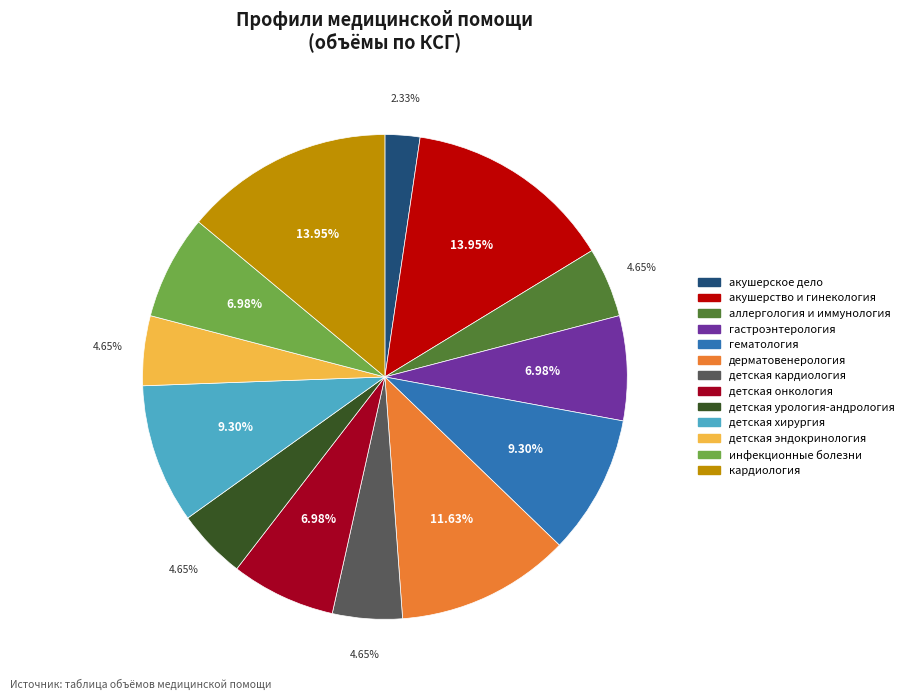

The кардиология slice represents 14% of the pie. True or false?

True